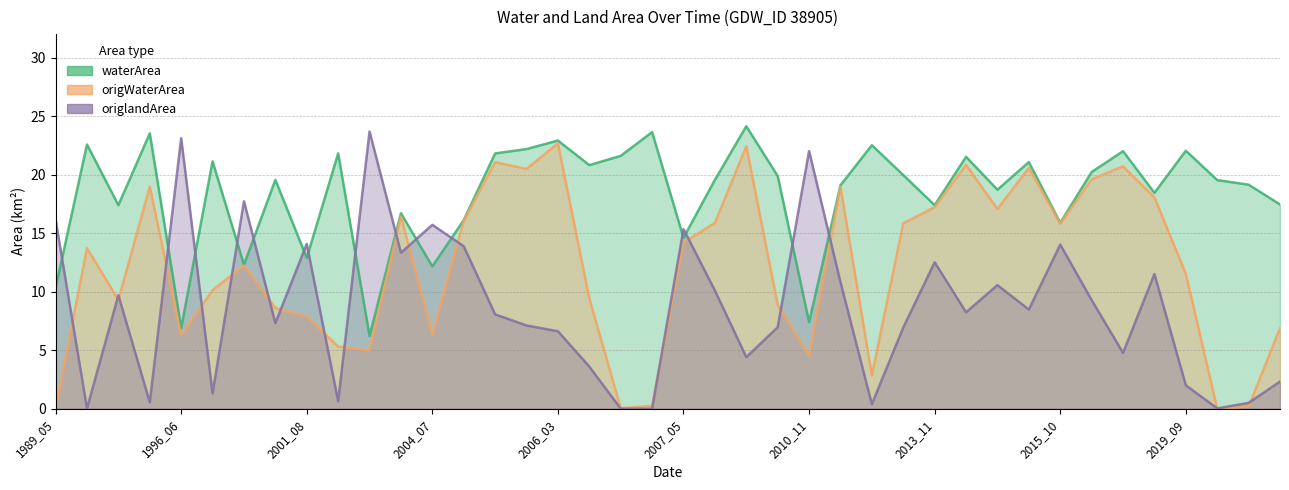

What is the difference between the highest and lowest values at 2013_11?

4.9